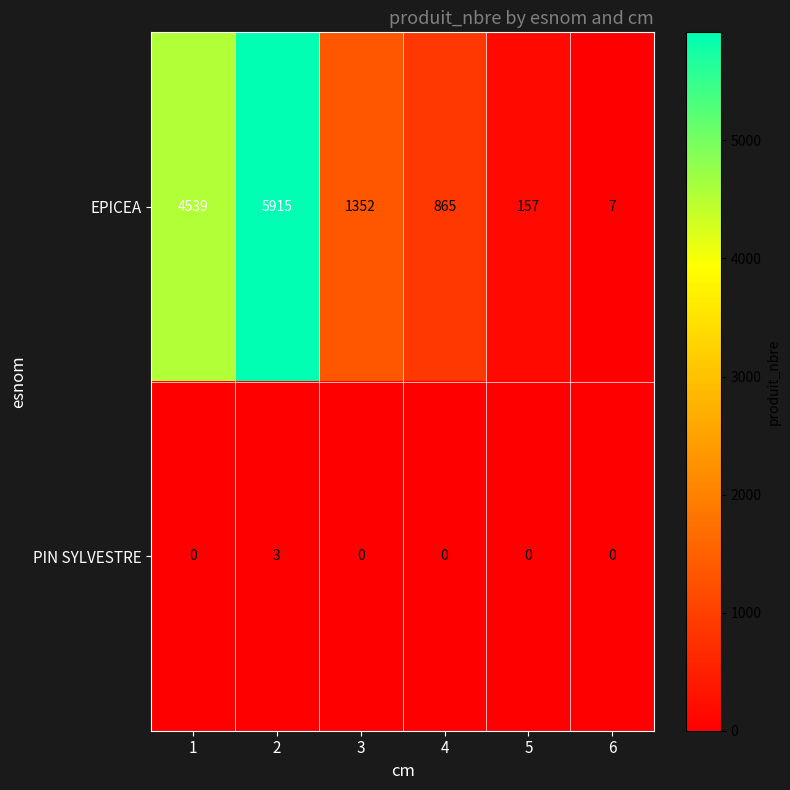

At which category is the sum across all series the highest?

2